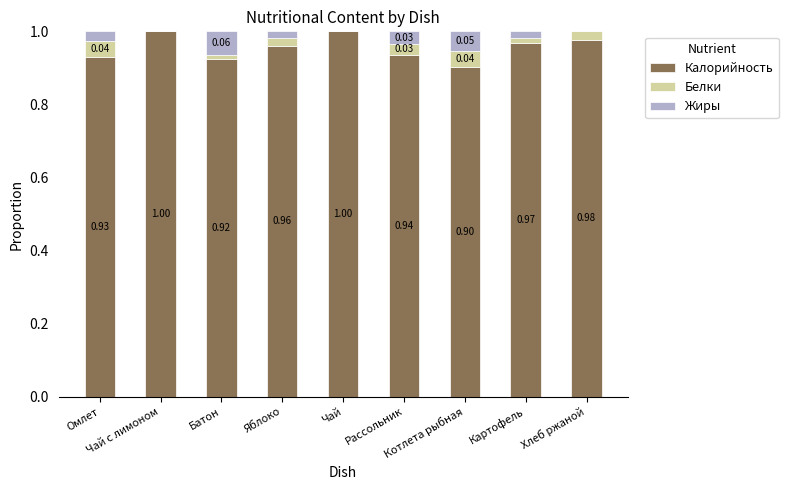

What is the sum of all Калорийность values?

8.6